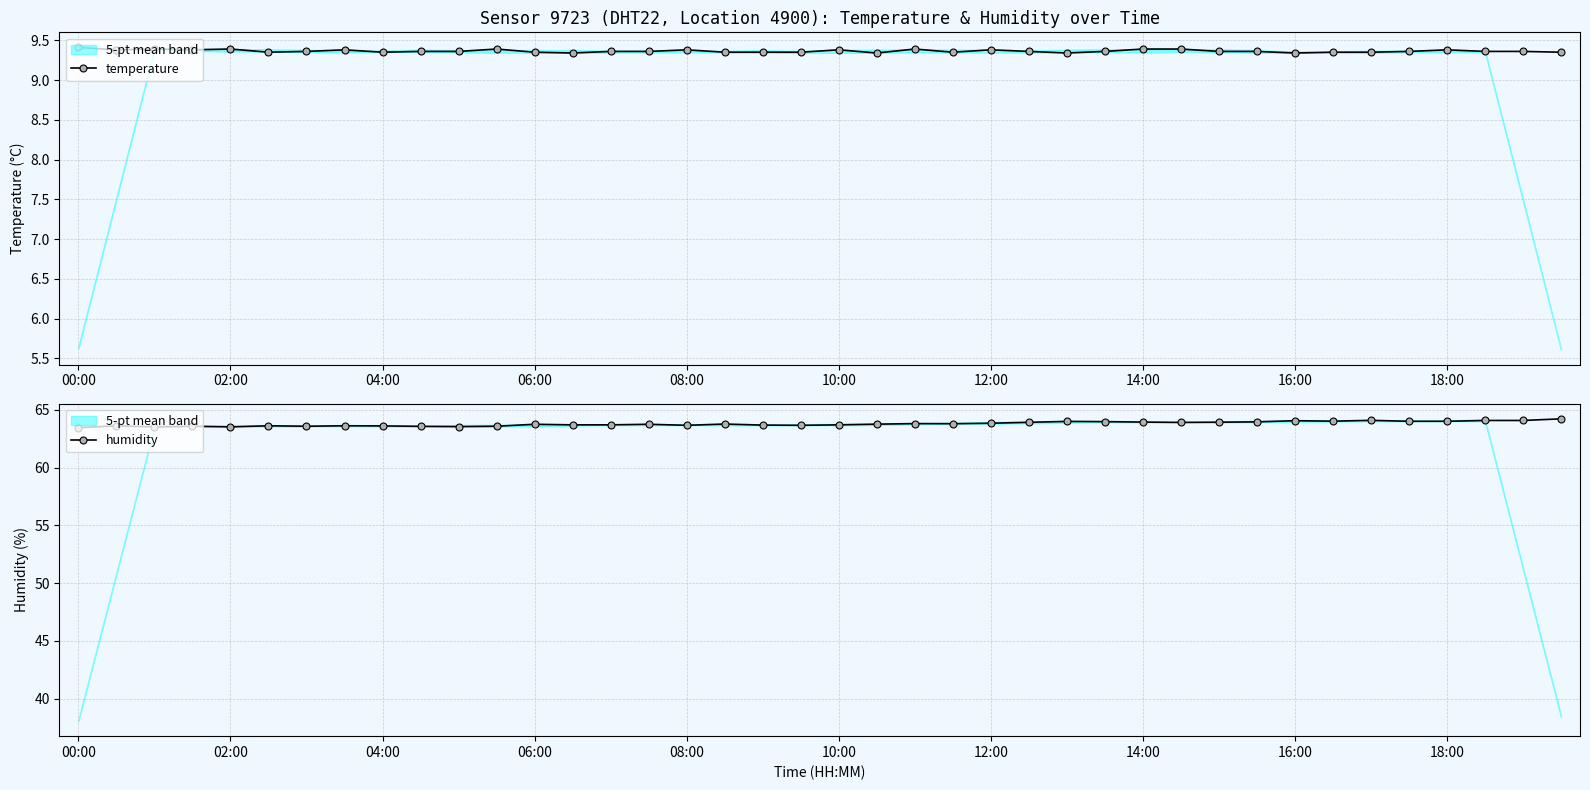

How many temperature values are between 9 and 10?

40